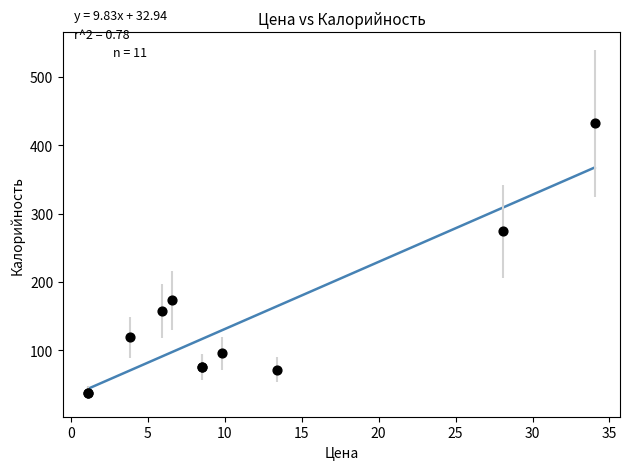

What Y value in the scatter plot is closest to 235?

274